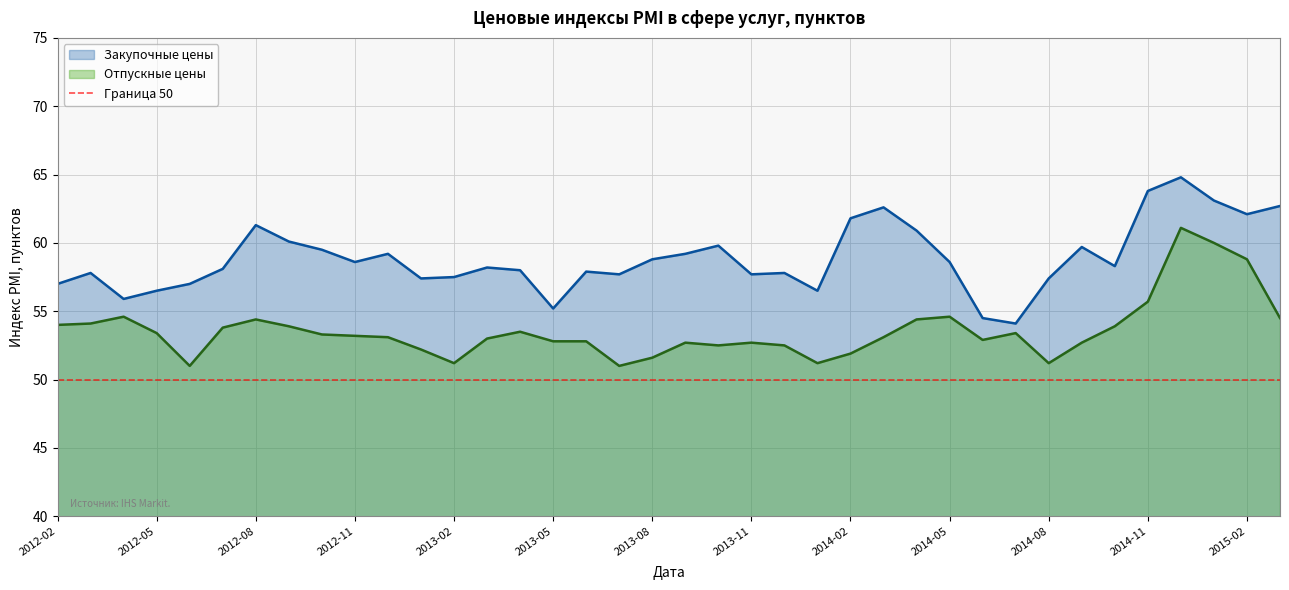

What are all the series names shown in the legend?

Закупочные цены, Отпускные цены